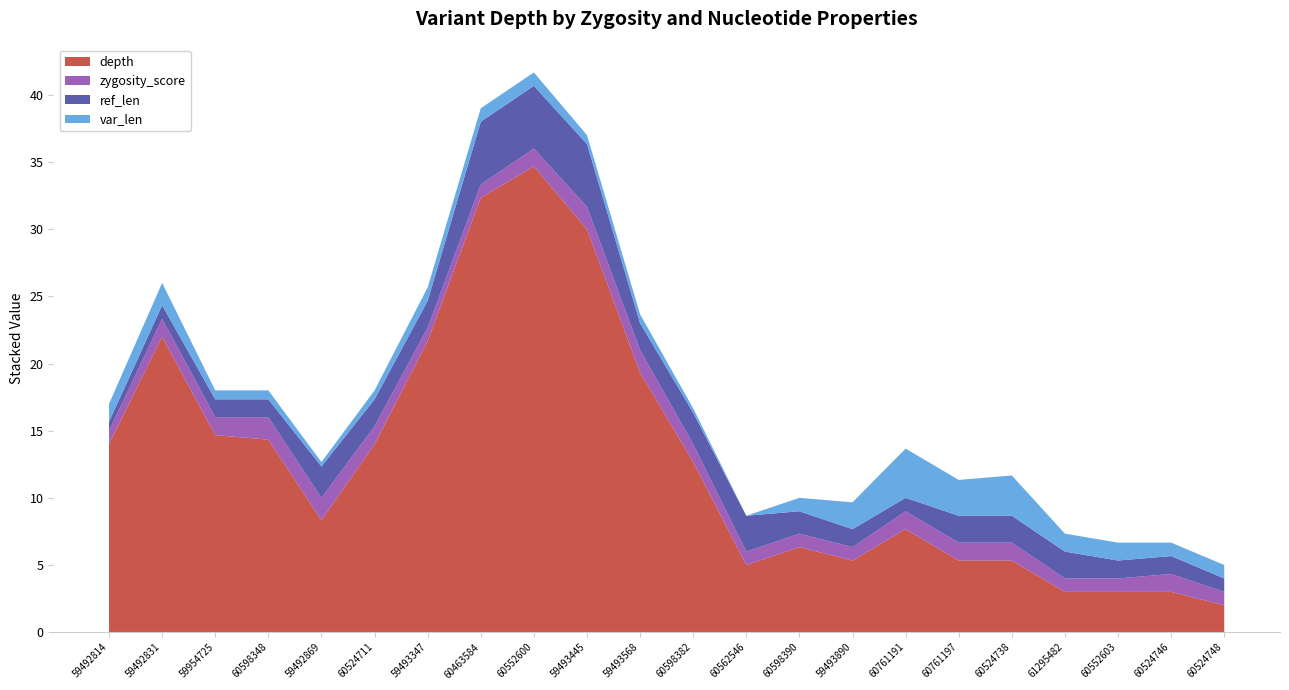

True or false: depth has a value of 34.7 at 60552600.

True